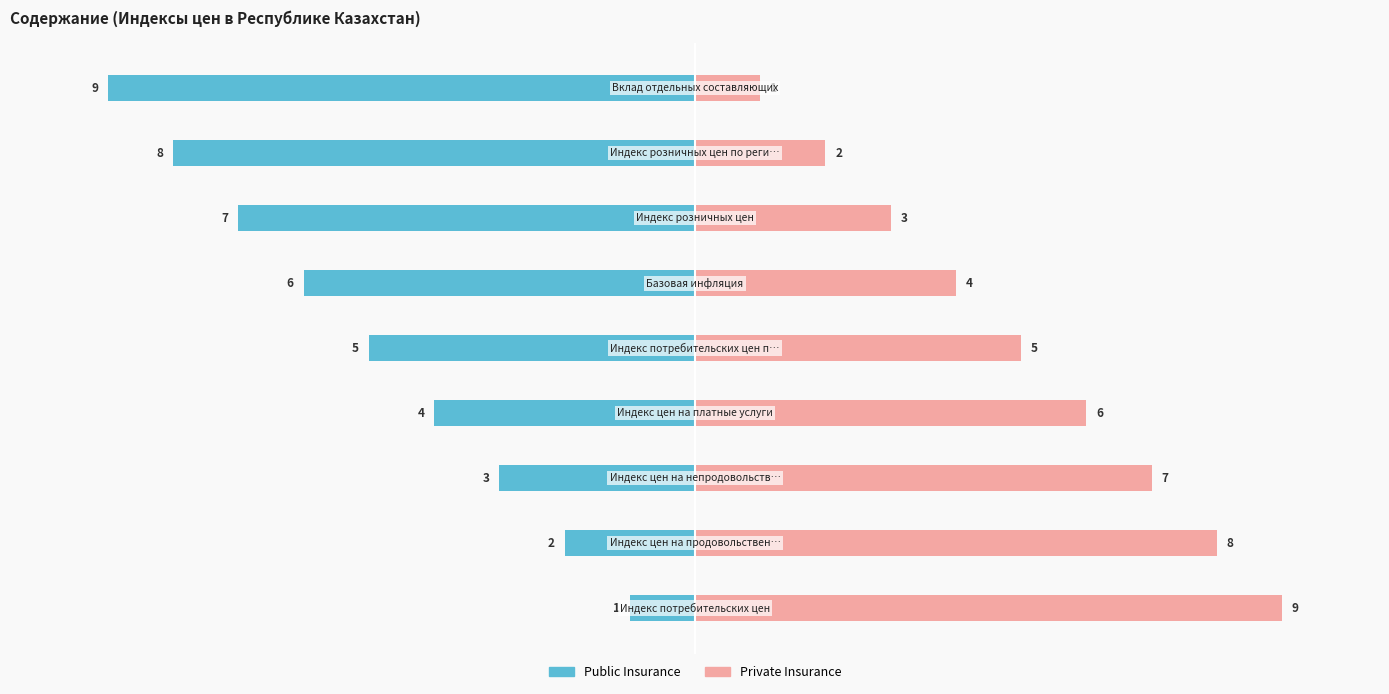

Which has a higher value, 5 or 4?

4